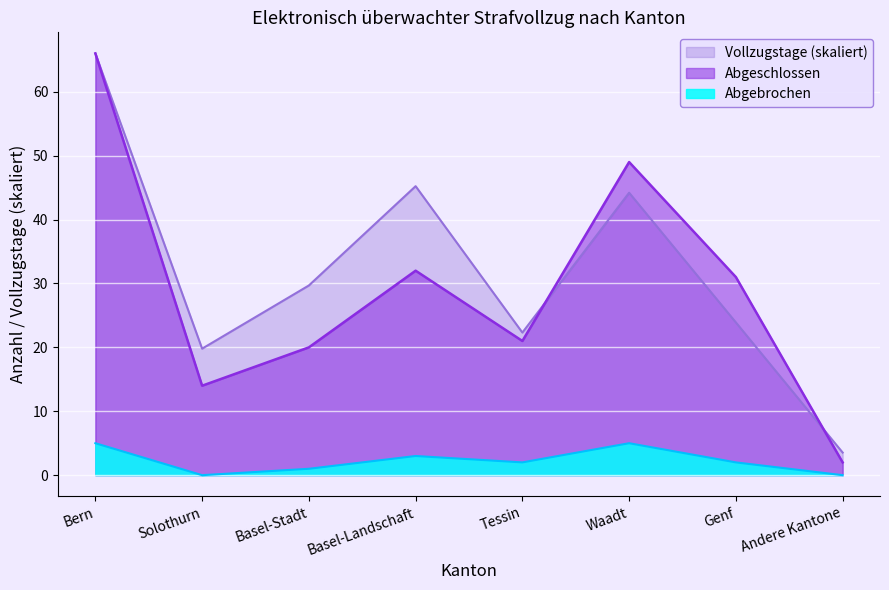

What is the spread (max minus min) of values at Andere Kantone?

3.5